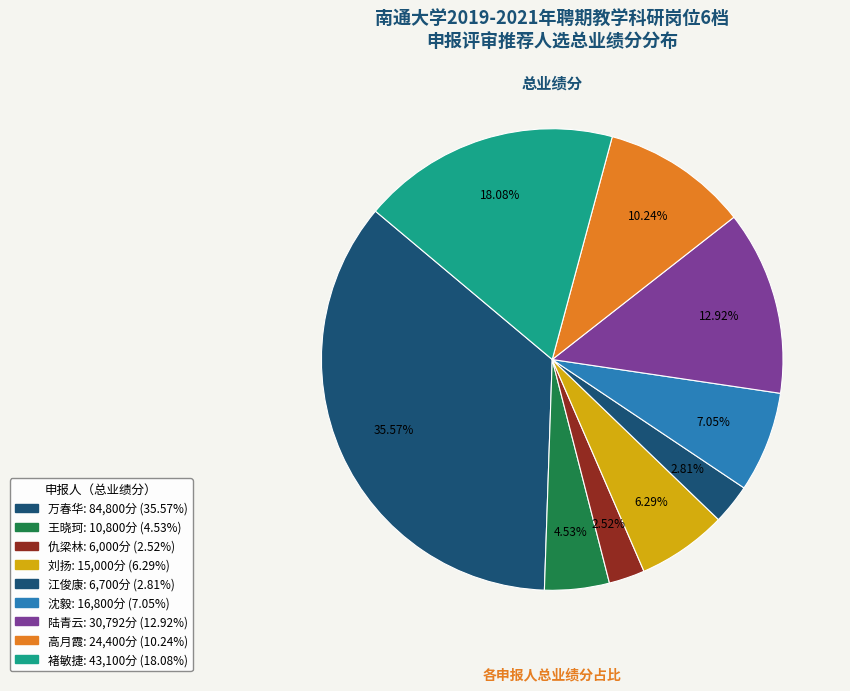

What percentage do 沈毅 and 万春华 together represent?

42.6%